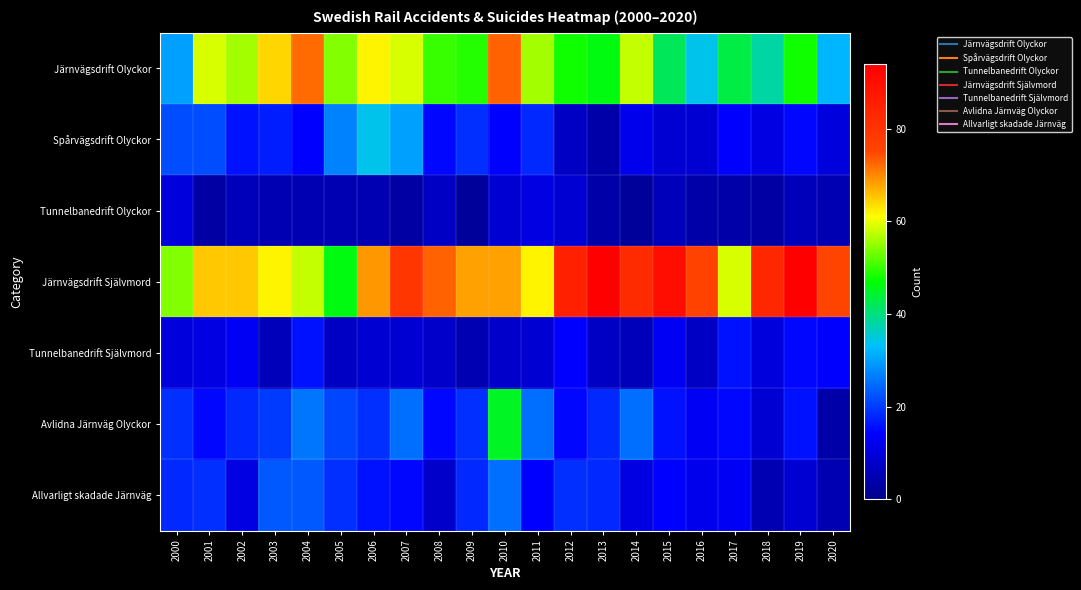

Which has a higher value, 2009 or 2012?

2009